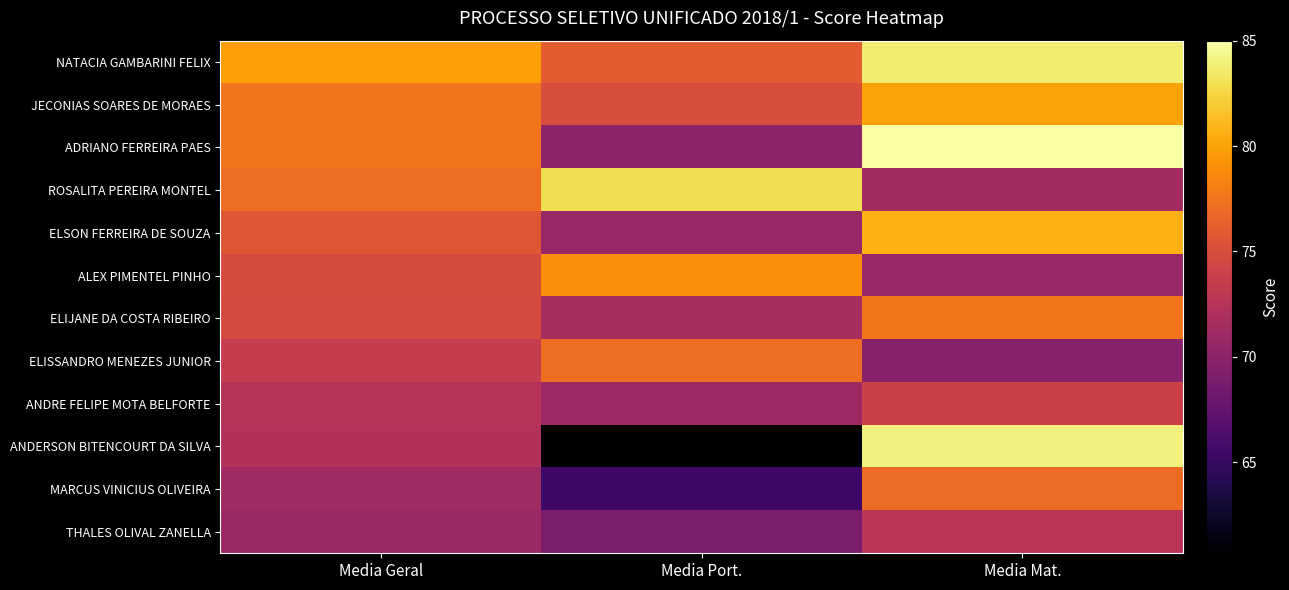

Which has a higher value, Media Port. or Media Mat.?

Media Mat.